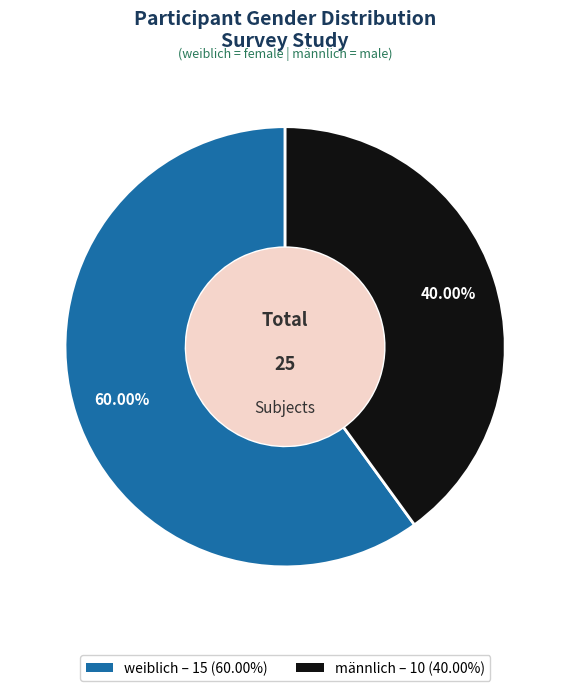

Does any single category account for the majority?

Yes